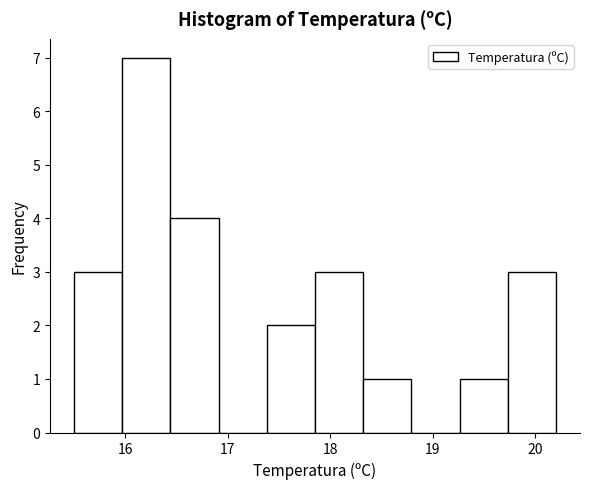

Reading left to right, transcribe this chart: for each bar, give the range it covers on the x-axis and its height. Neither the bar edges nor the heights are printed on the chart, so give them approximately, as read against the axes.

15.50 to 15.97: 3
15.97 to 16.44: 7
16.44 to 16.91: 4
16.91 to 17.38: 0
17.38 to 17.85: 2
17.85 to 18.32: 3
18.32 to 18.79: 1
18.79 to 19.26: 0
19.26 to 19.73: 1
19.73 to 20.20: 3